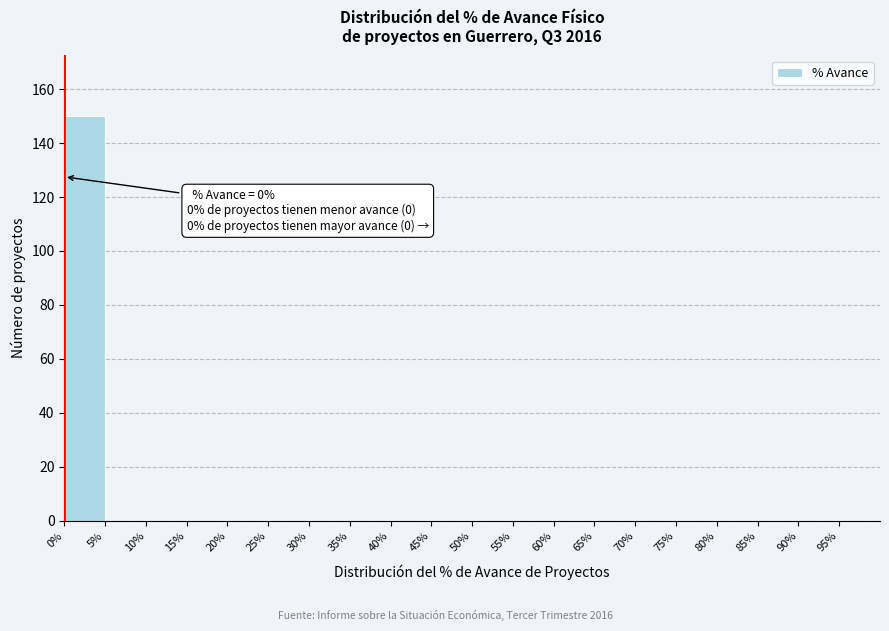

Over which range of the x-axis is the bar tallest?

0 to 5